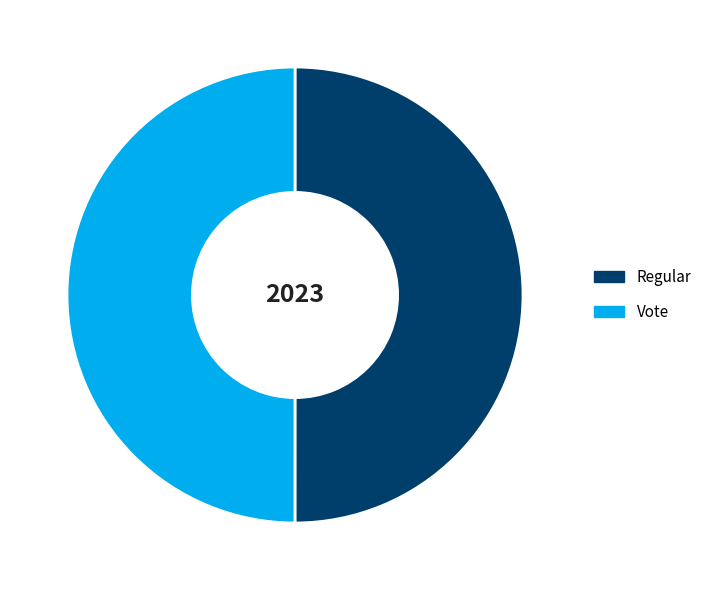

Is the sum of Regular and Vote greater than half?

Yes